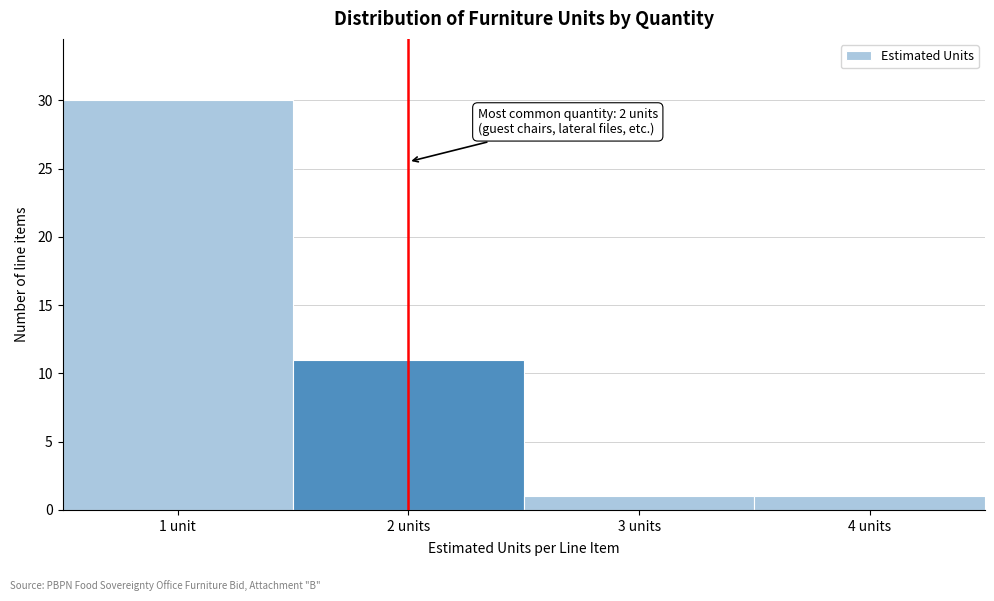

Reading left to right, extract all data points from this chart.

30	11	1	1